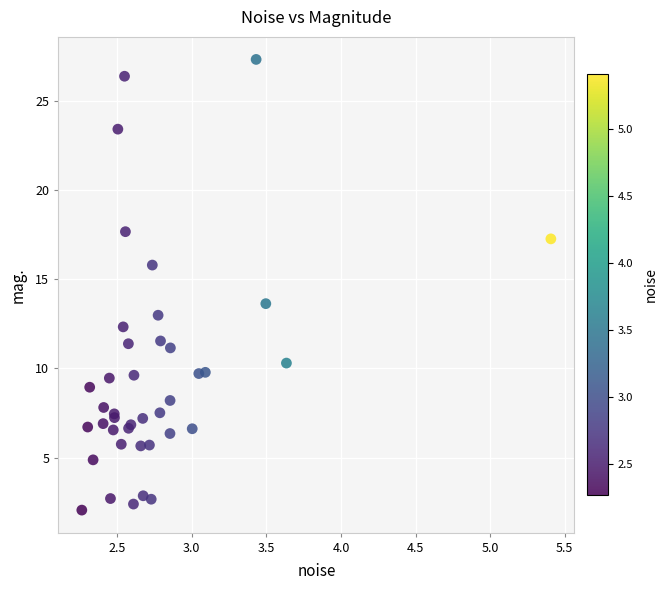

What Y value in the scatter plot is closest to 14?

13.6